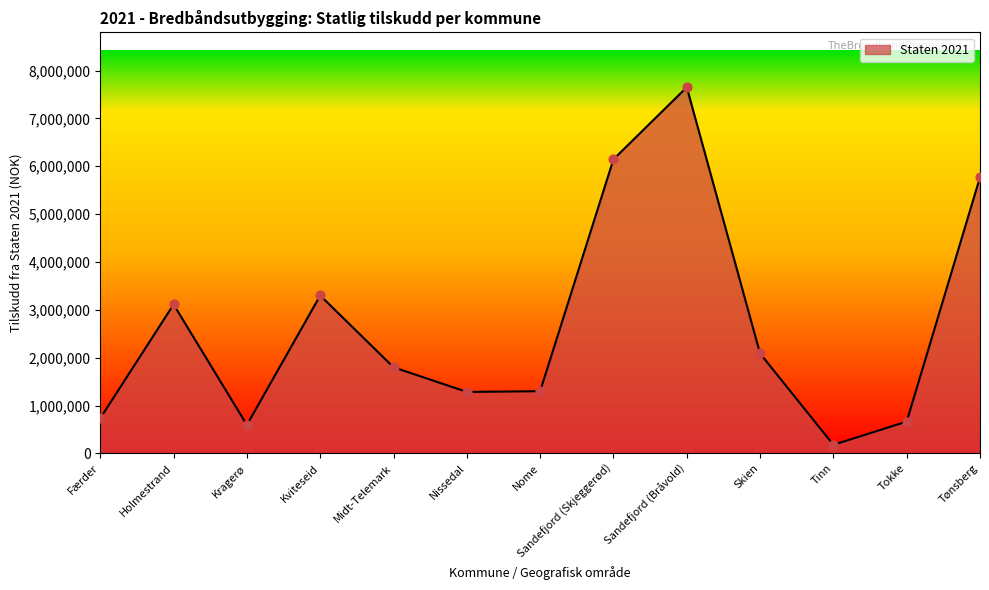

Between Kviteseid and Tinn, which is larger?

Kviteseid